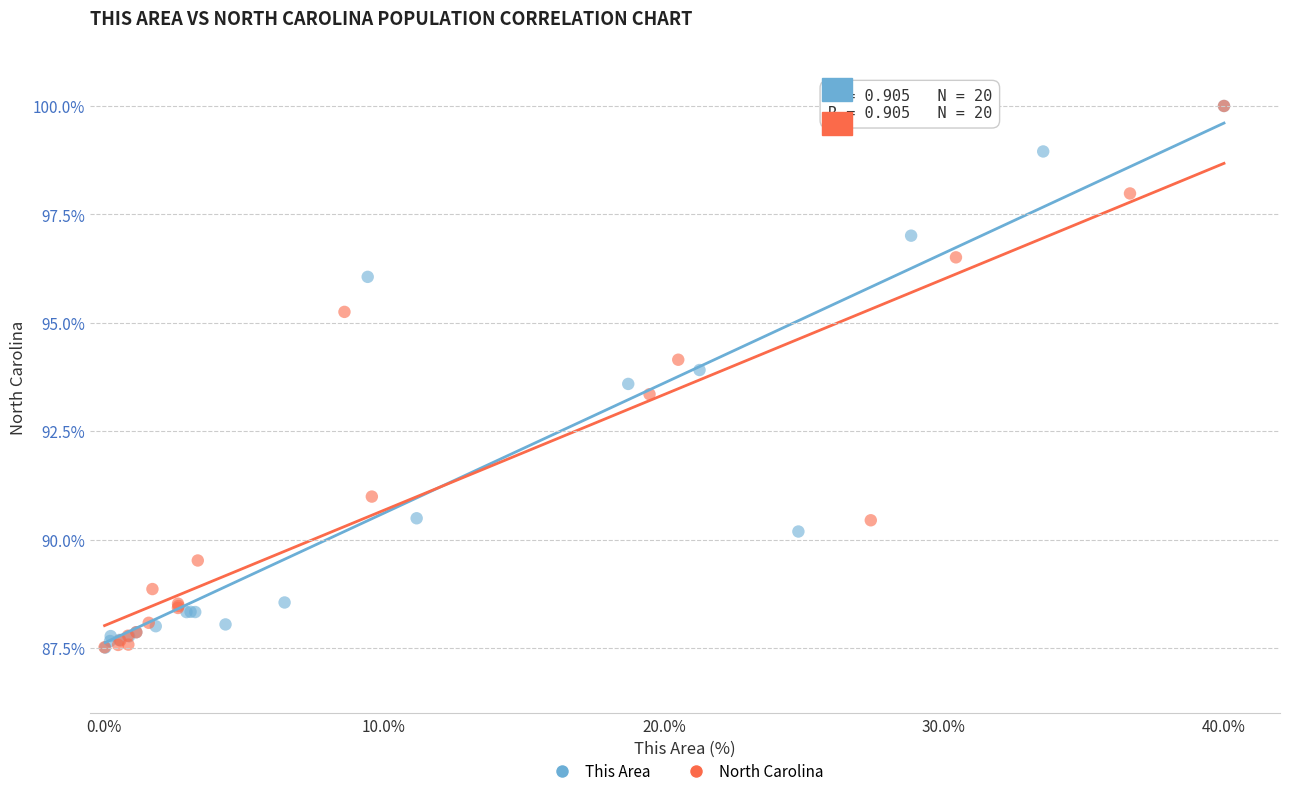

What are all the series names shown in the legend?

This Area, North Carolina